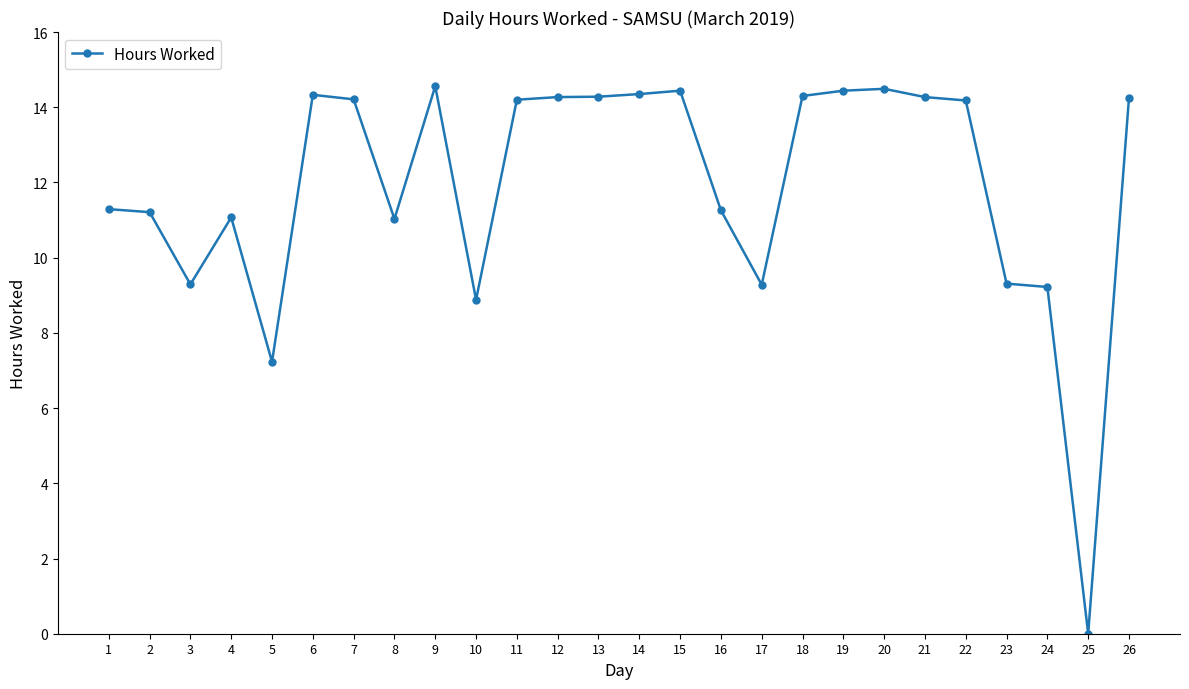

What is the difference between the maximum and minimum values?

14.6